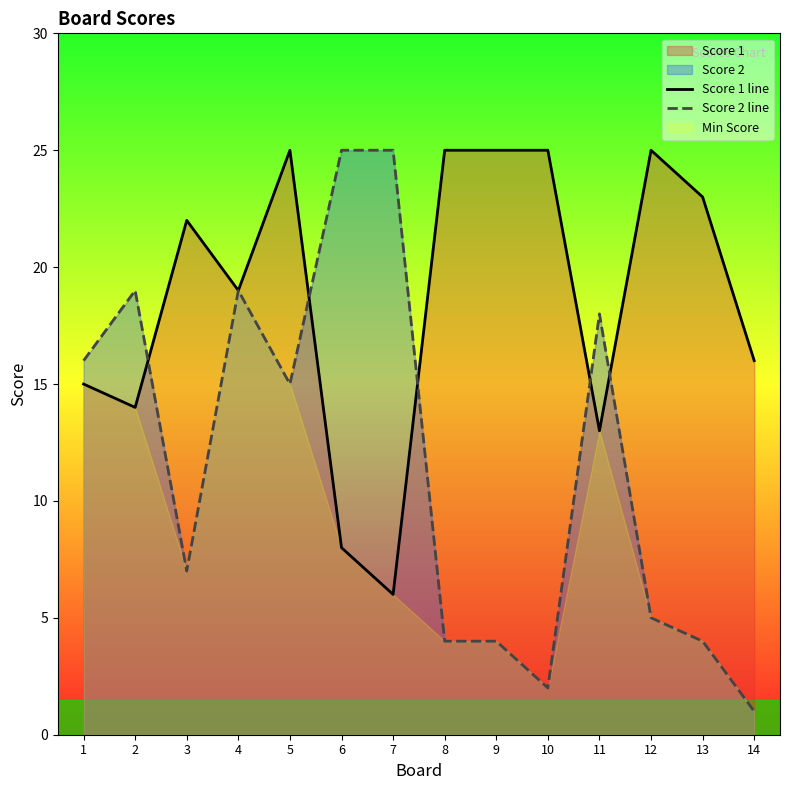

Which label corresponds to the largest value in the chart?

5